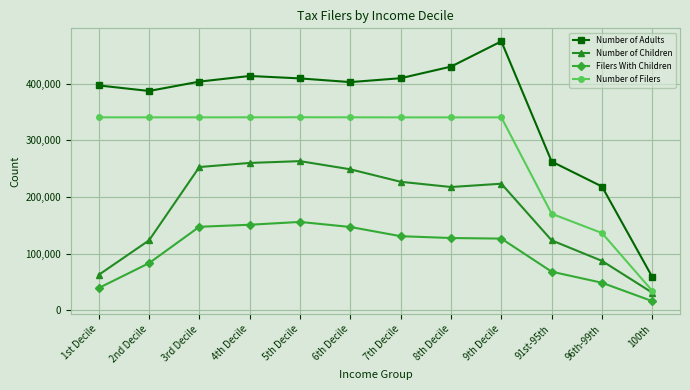

True or false: Filers With Children has more than 0 points higher than both neighbors.

True